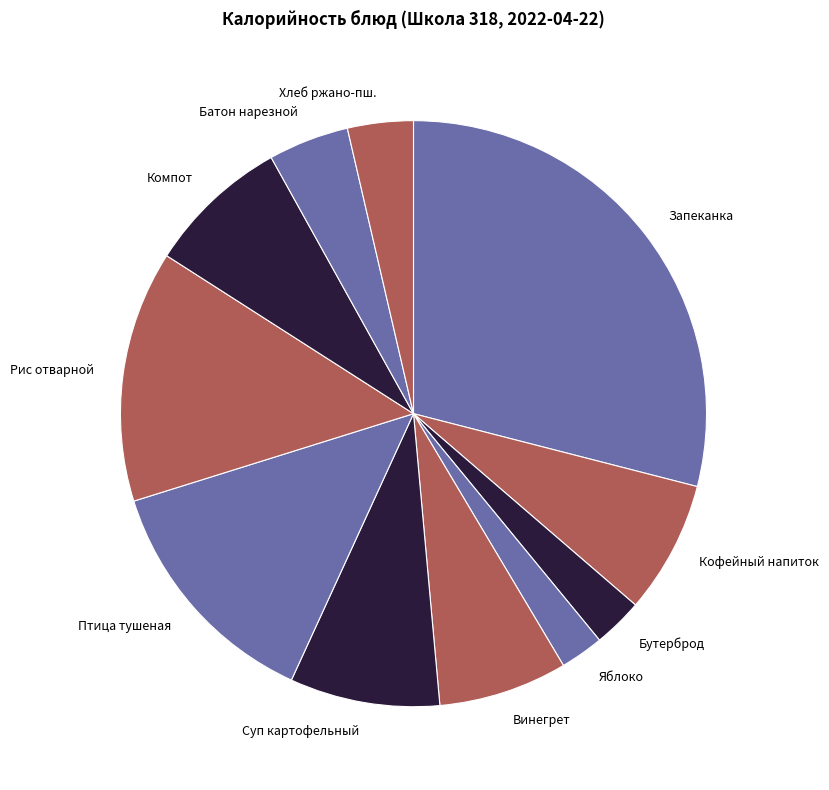

Between Суп картофельный and Хлеб ржано-пш., which is larger?

Суп картофельный